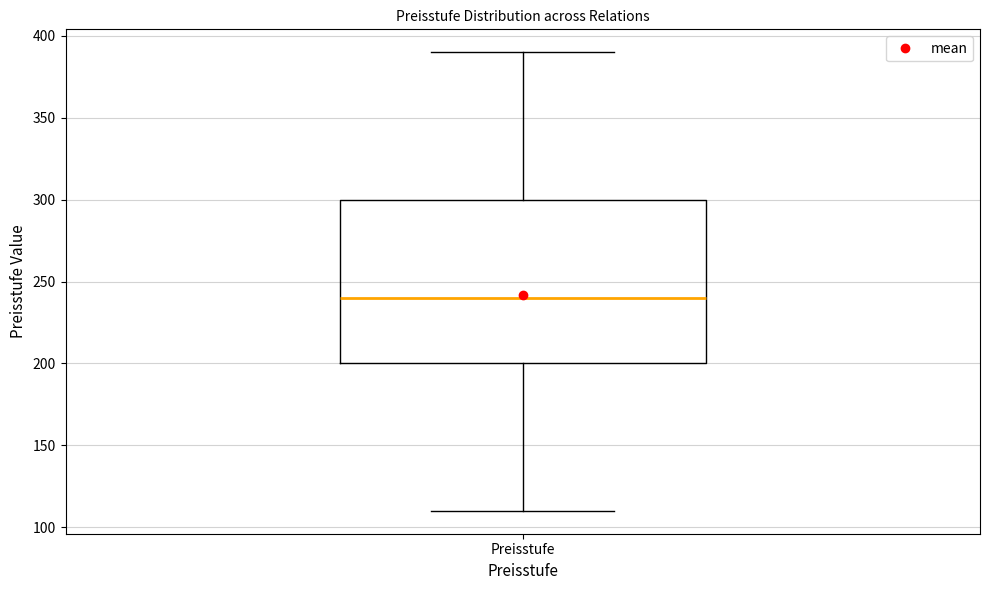

Where is the lower edge of the box for Preisstufe on the y-axis? The values are not printed on the chart, so give them approximately, as read against the axis.

200